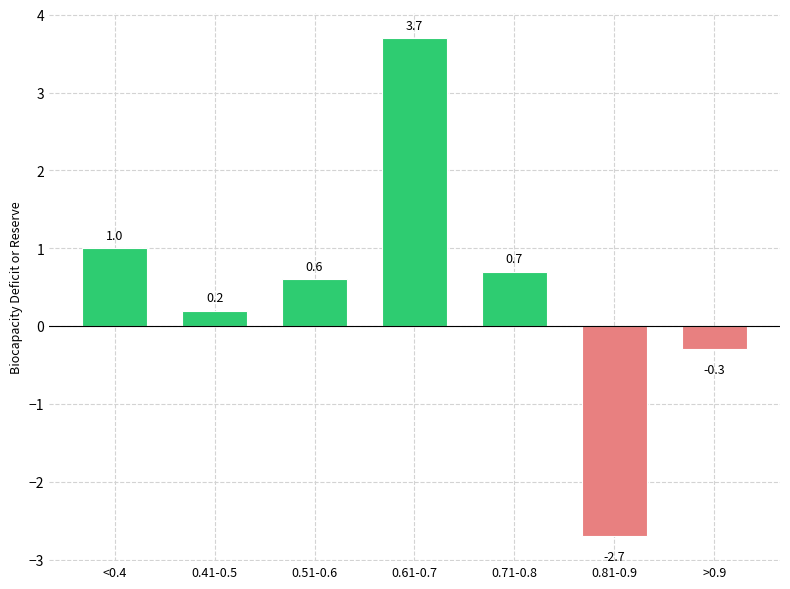

Where is the data nearest to the value 0?

0.41-0.5